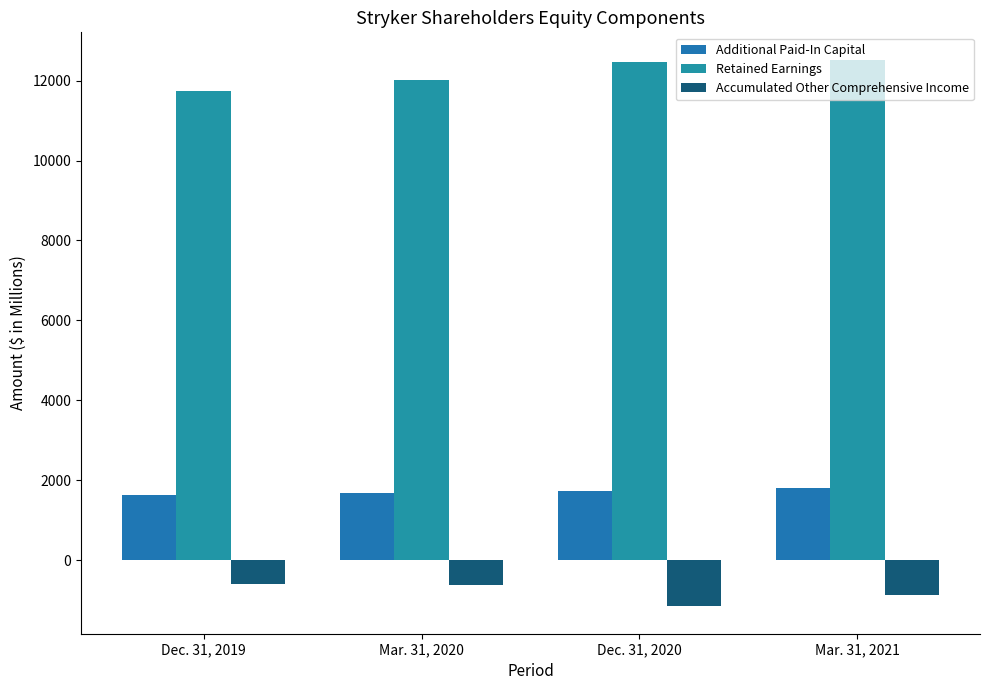

Count the number of categories in the chart.

4